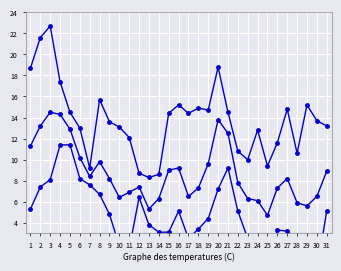

List the labels in order of Temperatur oben (MIN °C) value, largest first.

4, 5, 21, 6, 3, 7, 2, 20, 8, 12, 1, 16, 22, 31, 9, 19, 13, 18, 26, 27, 14, 15, 17, 23, 28, 10, 11, 24, 29, 25, 30